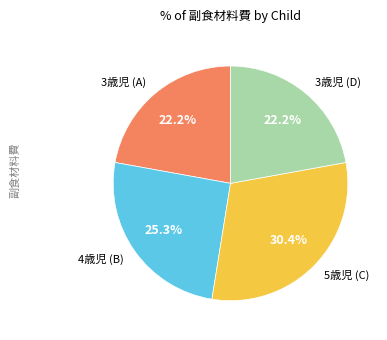

Does 4歳児 (B) represent more than half of the total?

No